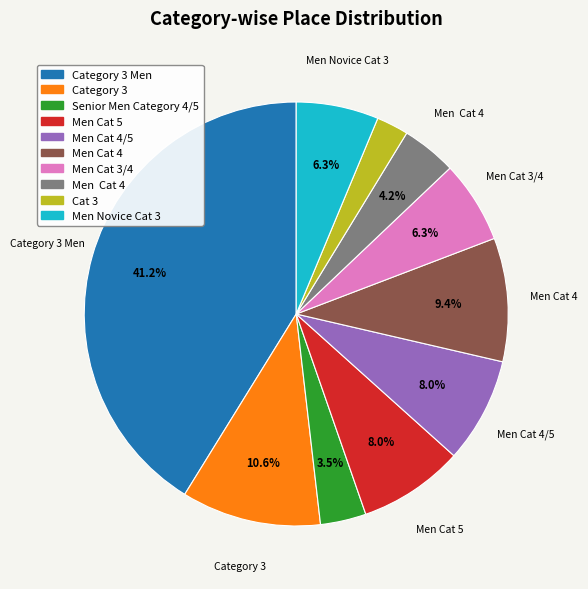

Does any single category account for the majority?

No